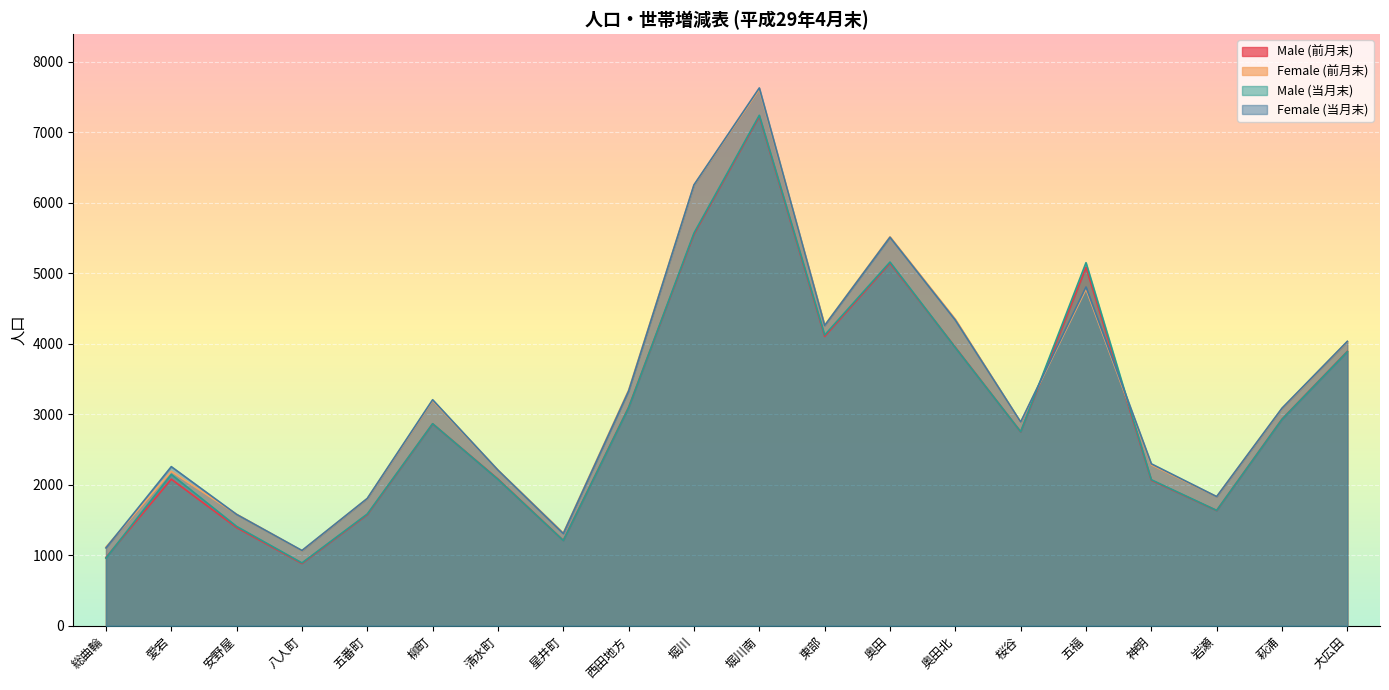

Count the number of categories in the chart.

20